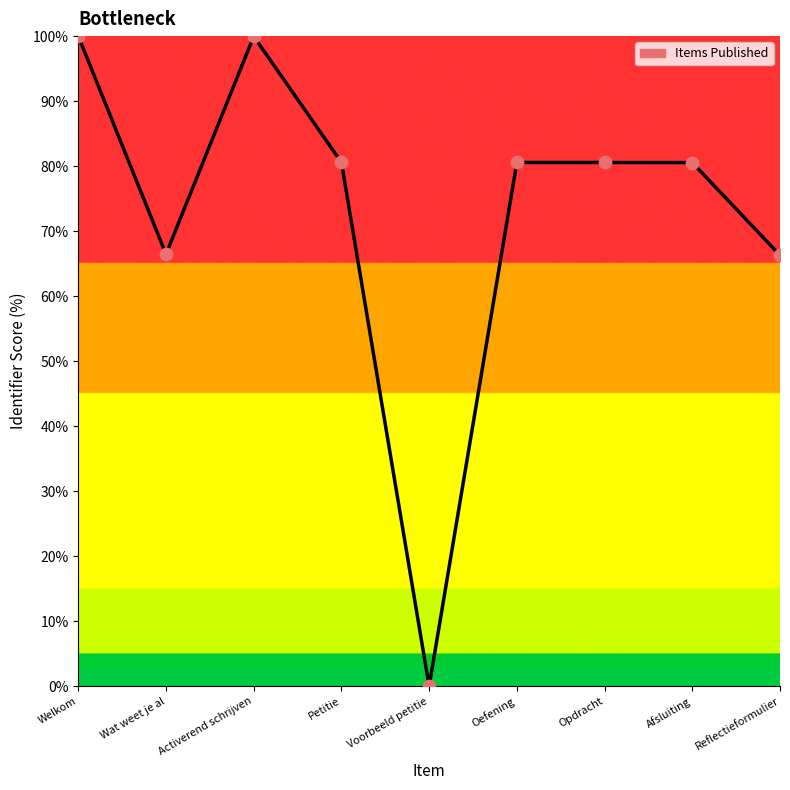

Between Welkom and Afsluiting, which is larger?

Welkom